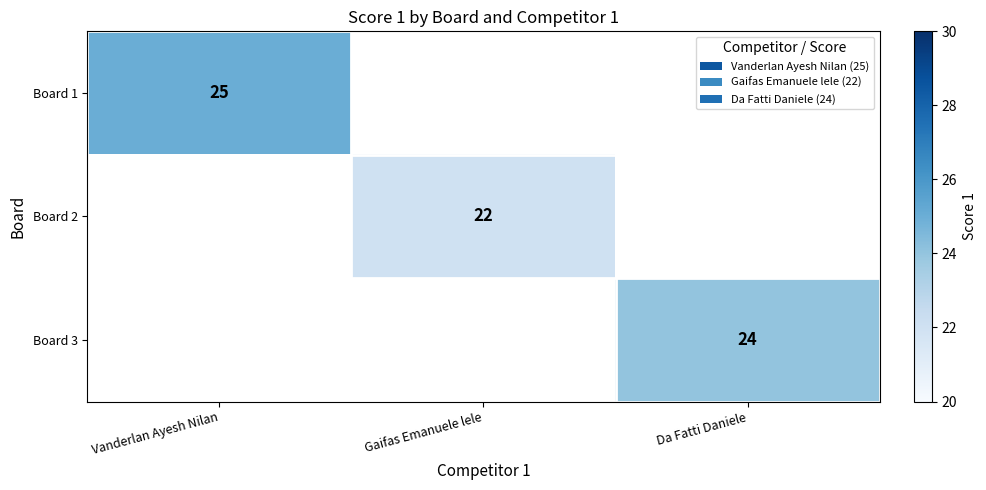

The Board 1 series shows 25 at Vanderlan Ayesh Nilan. True or false?

True